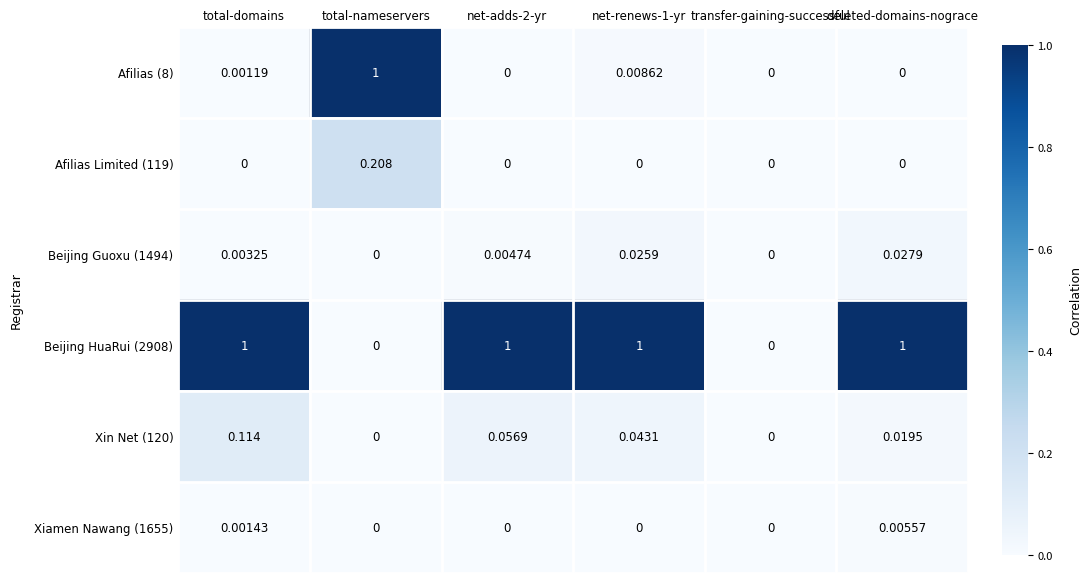

At which category is the sum across all series the highest?

total-nameservers